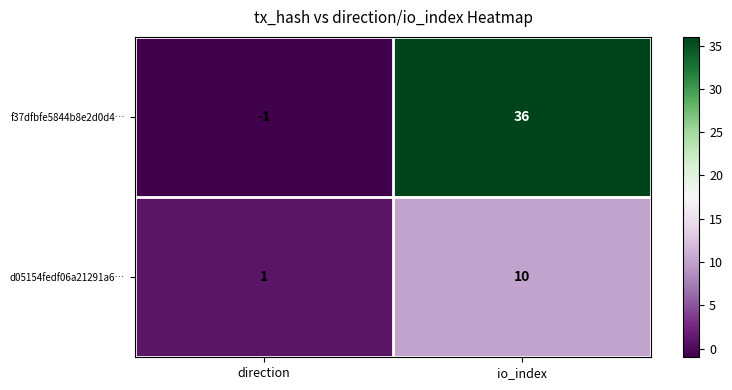

What is the spread (max minus min) of values at io_index?

26